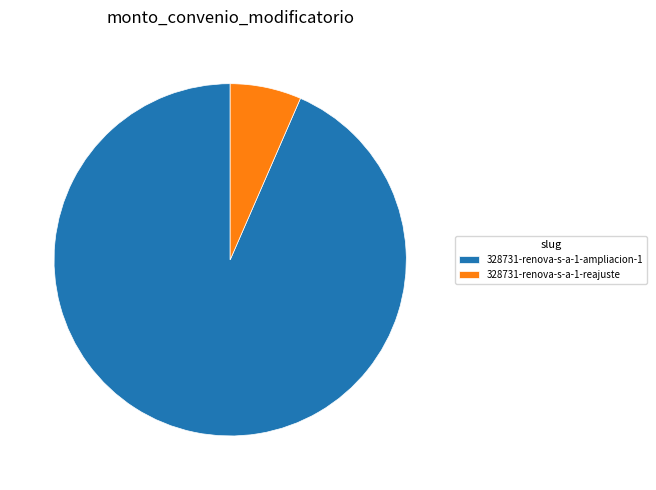

Is the sum of 328731-renova-s-a-1-reajuste and 328731-renova-s-a-1-ampliacion-1 greater than half?

Yes